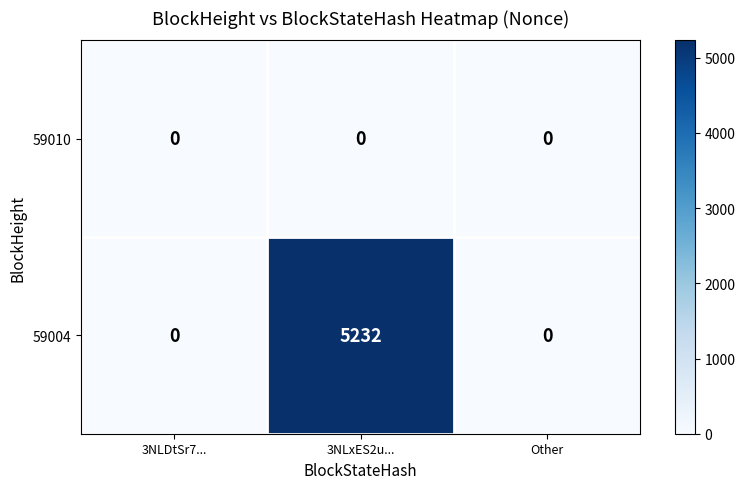

Rank the series by their average value, from highest to lowest.

59004, 59010